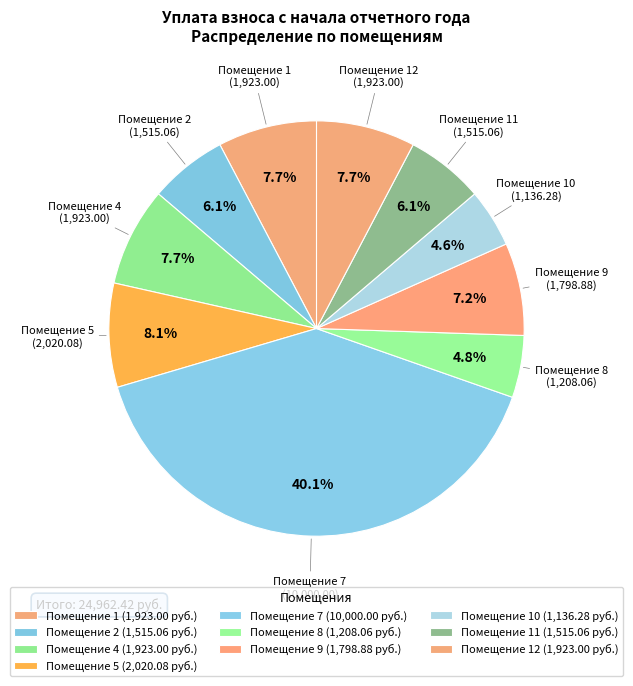

Count the number of slices in the pie.

10